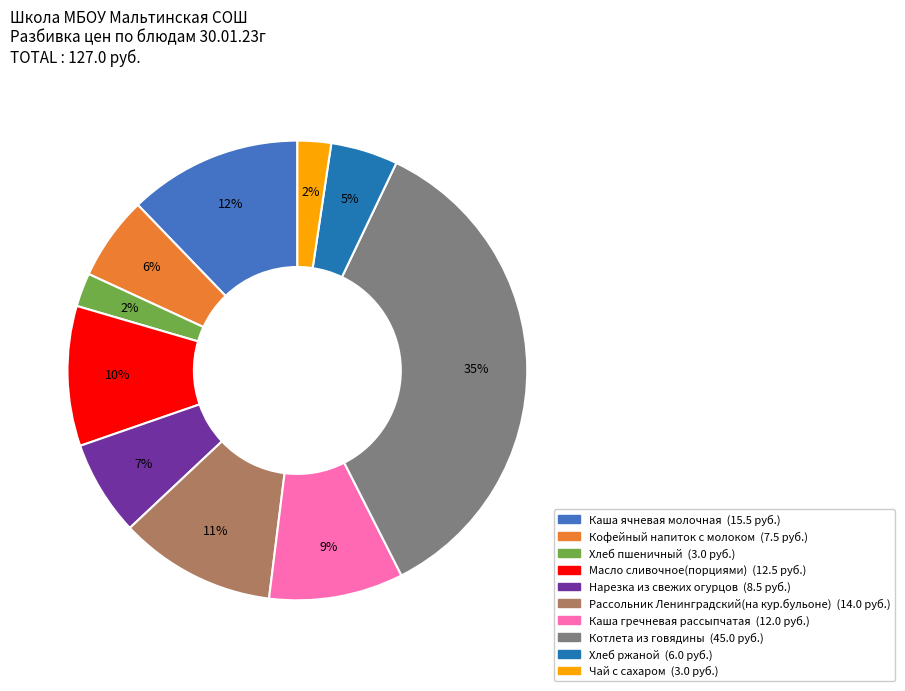

What is the largest slice in the pie chart?

Котлета из говядины